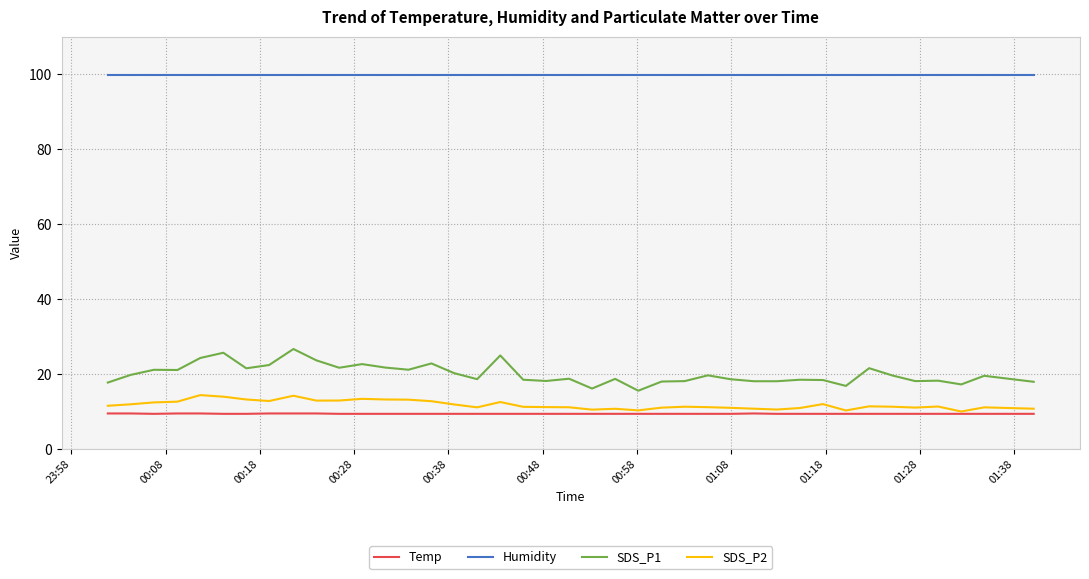

Which series has the largest total across all categories?

Humidity